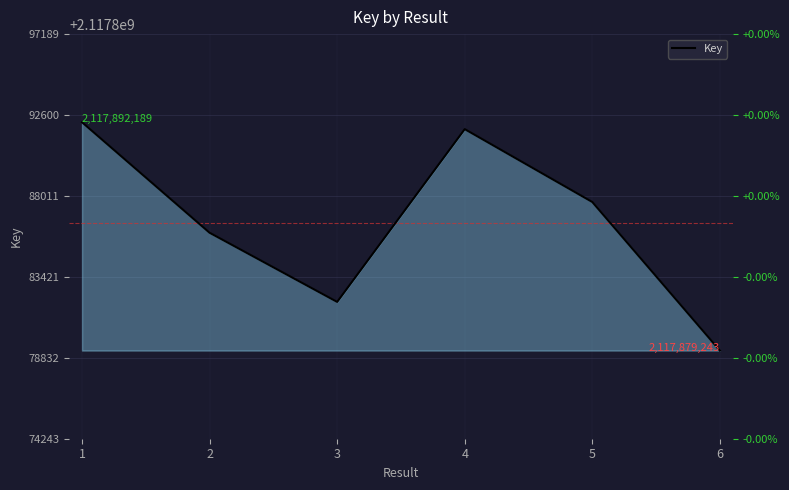

Approximately how many times larger is the value at 3 compared to 5?

1.0